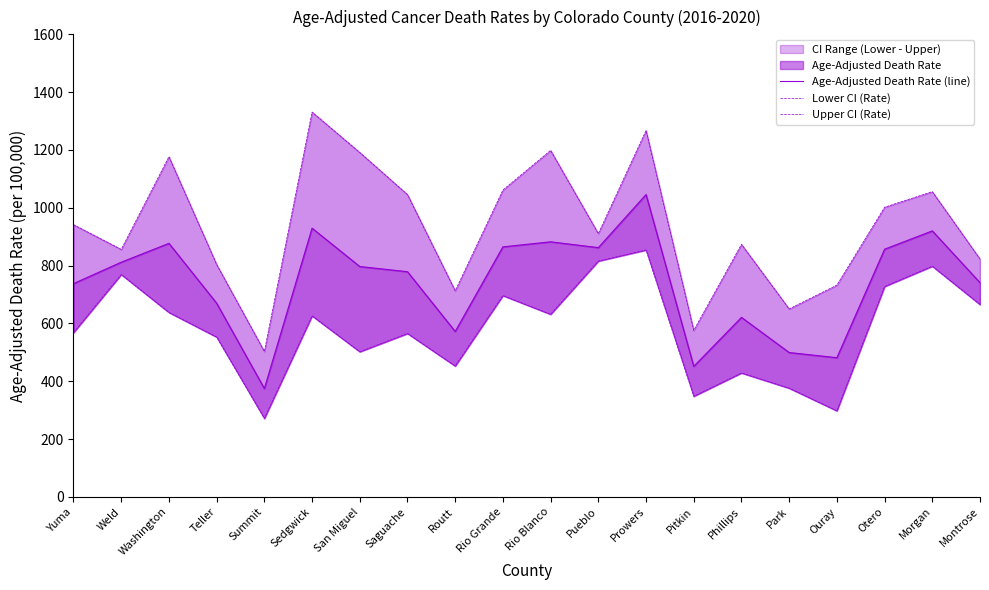

What is the total value across all series at Summit?

1148.5